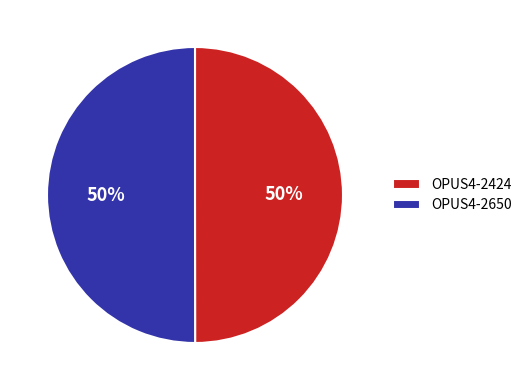

To the nearest percent, what percentage of the pie is OPUS4-2650?

50%